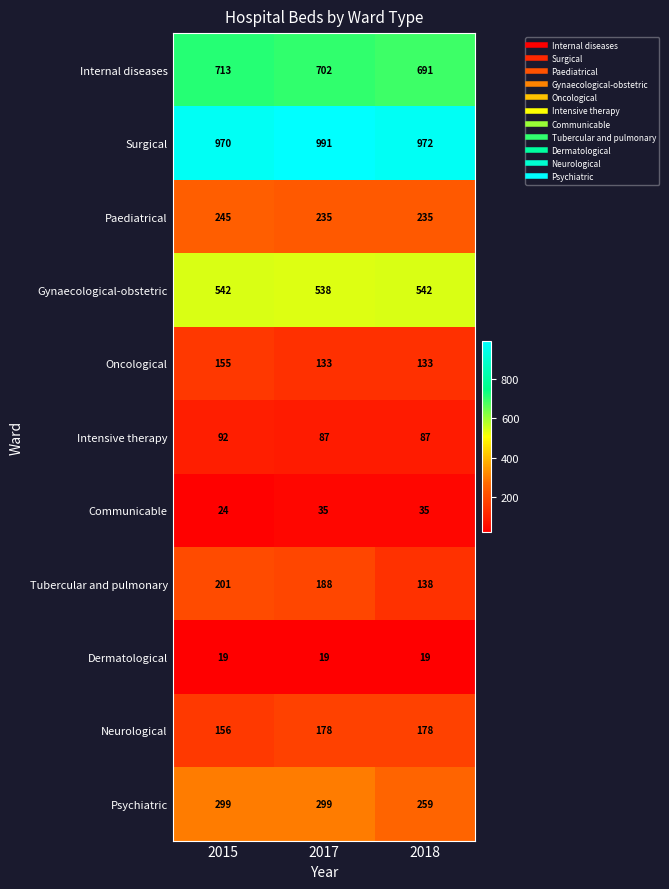

Which series has the widest spread of values?

Tubercular and pulmonary